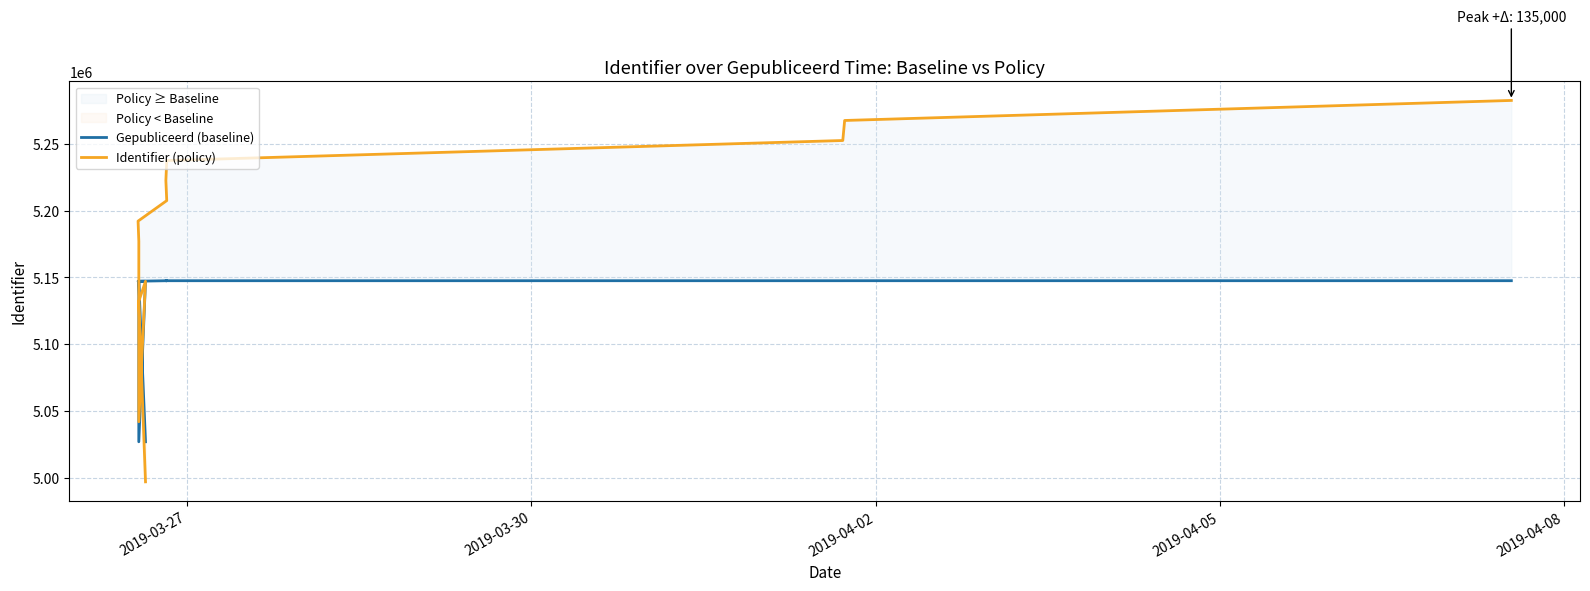

What is the label of the 12th point from the right?

2019-03-27